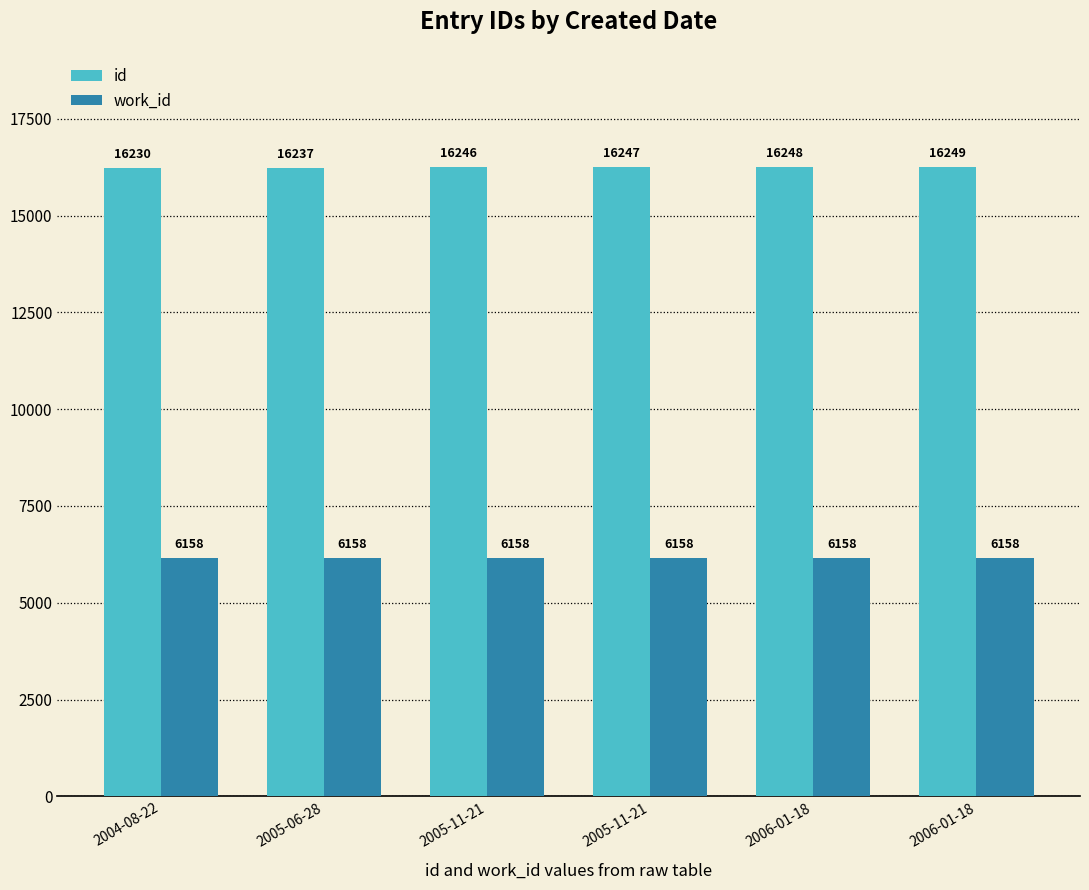

What is the average value of the work_id series?

6158